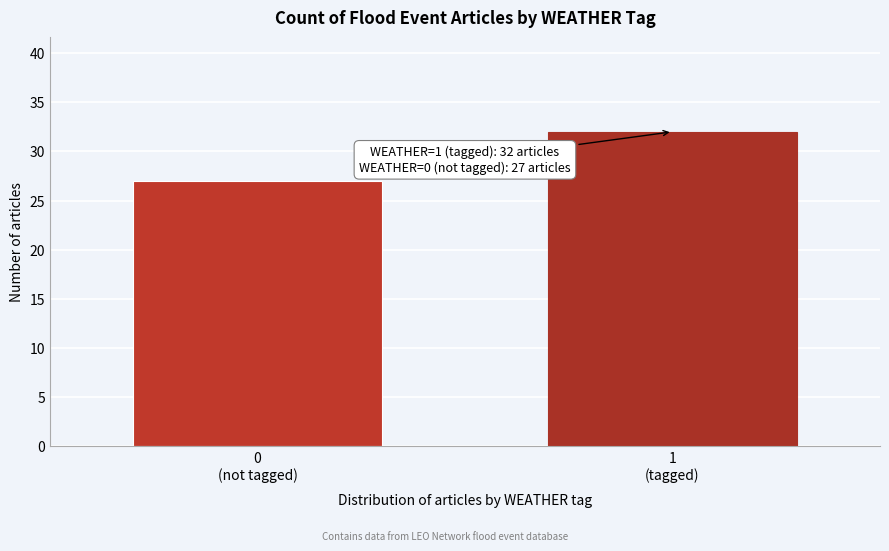

Reading left to right, what are all the values shown in this chart?

27	32